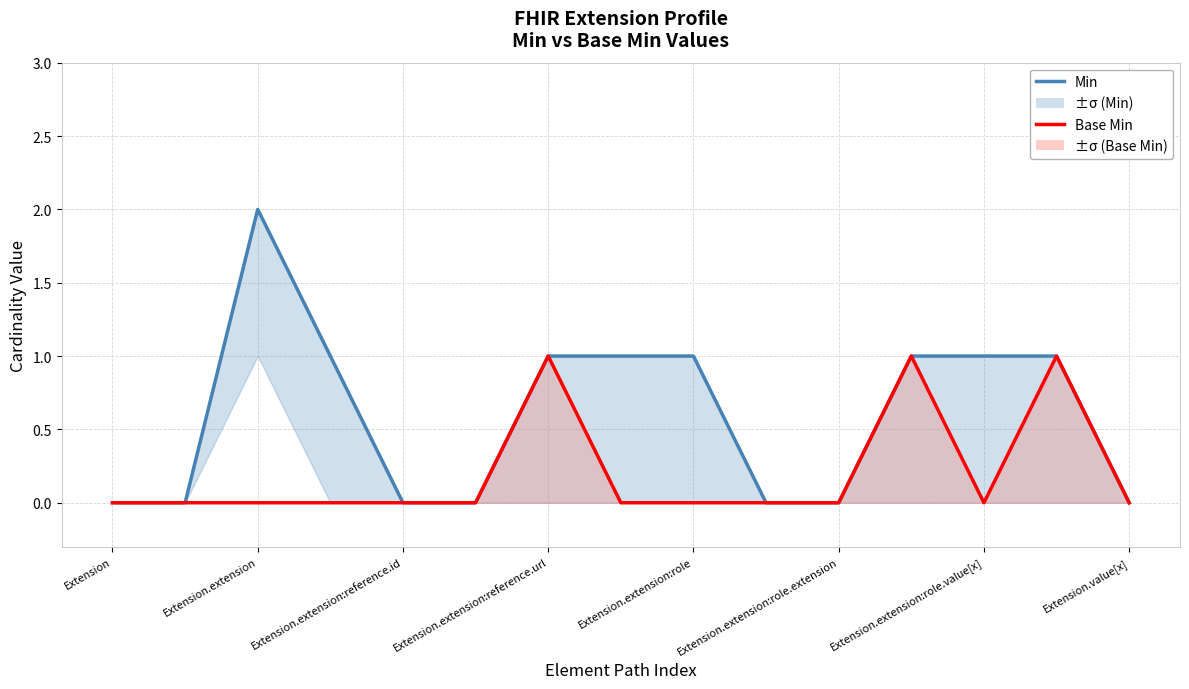

What is the highest value of the Min series?

2